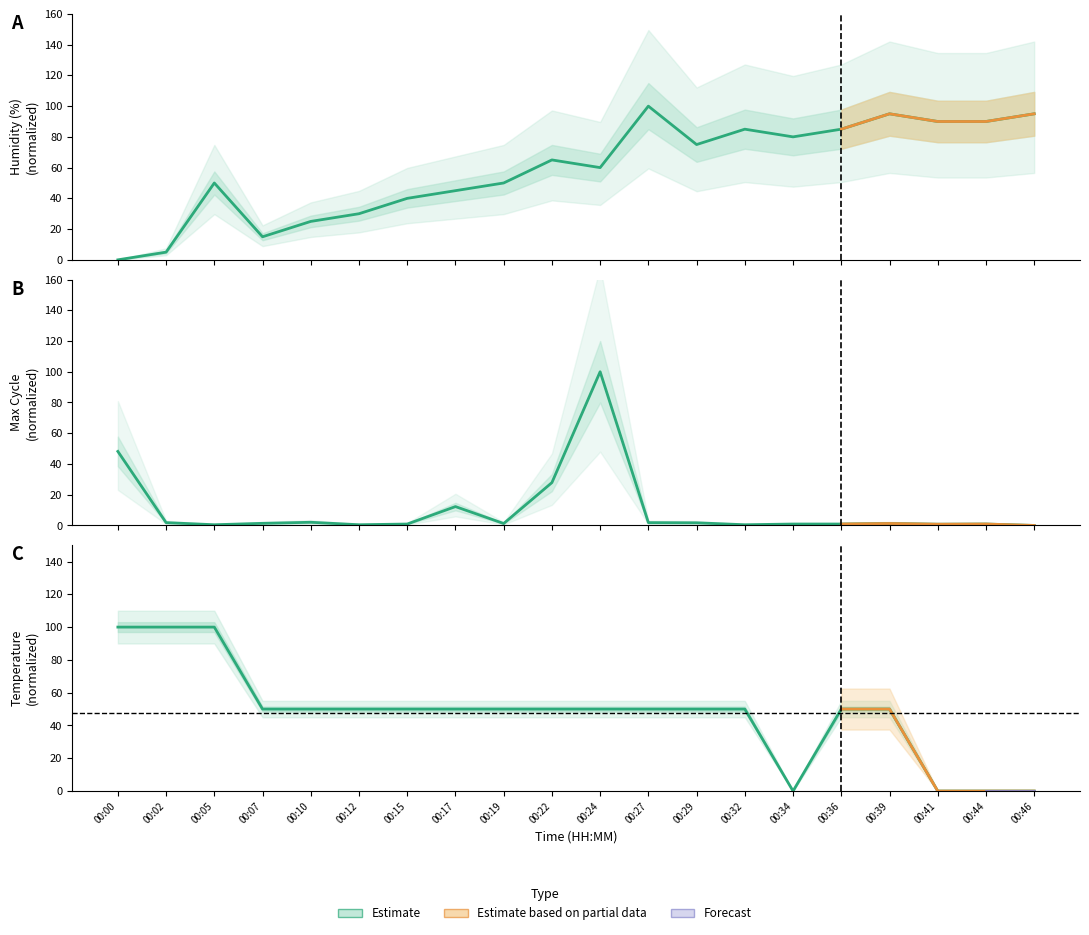

What is the value of the Temp point at the 16th from the left?

50.0